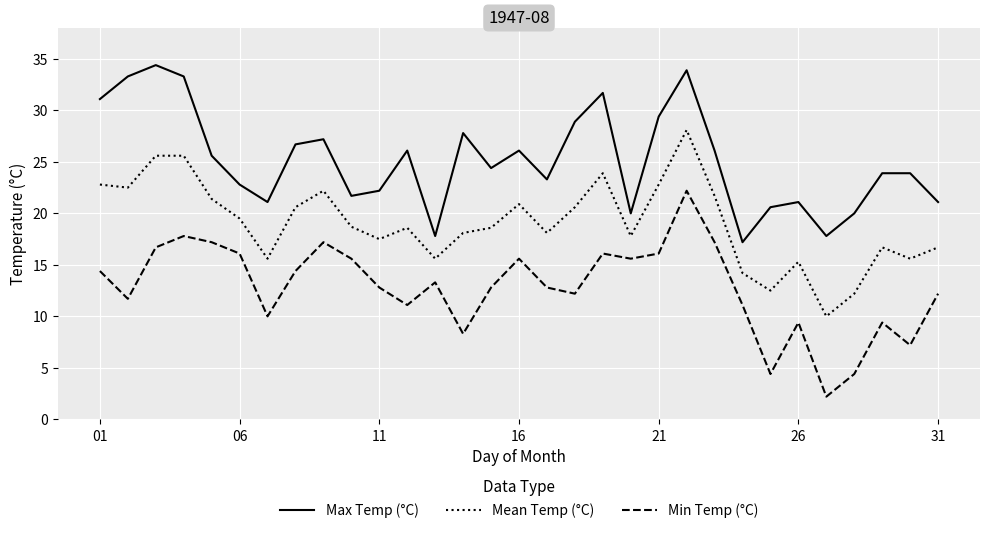

How many interior local valleys does the Min Temp (°C) series have?

9